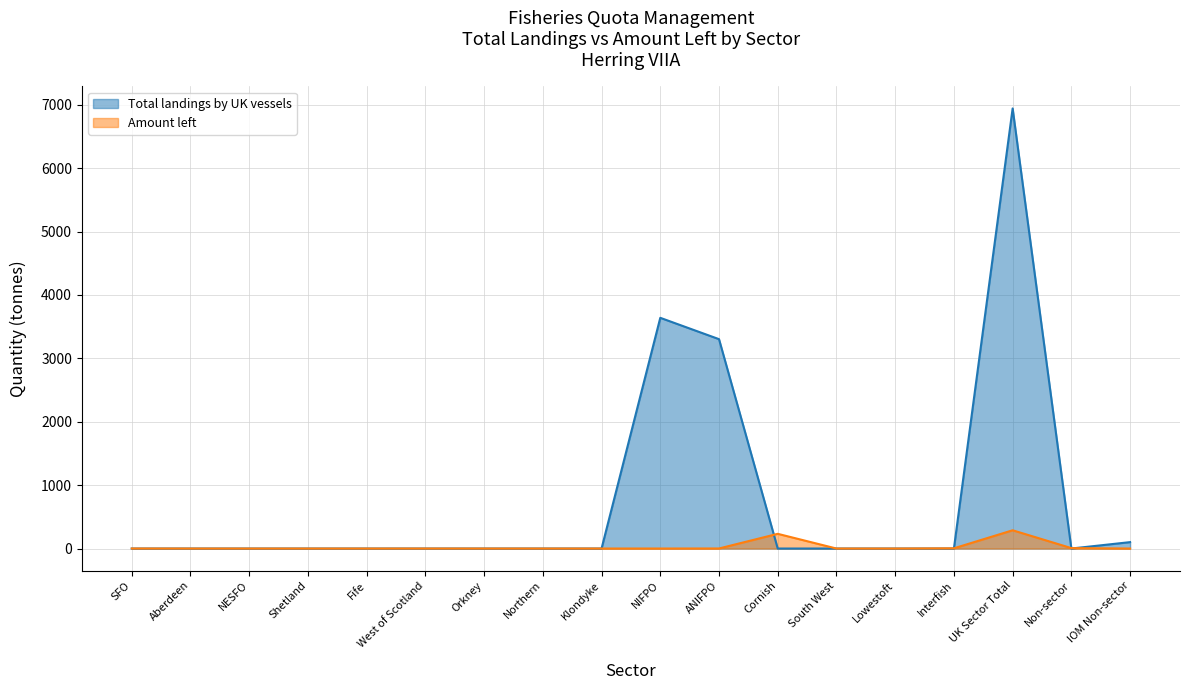

Which series ends up on top after the final intersection of Amount left and Total landings by UK vessels?

Total landings by UK vessels